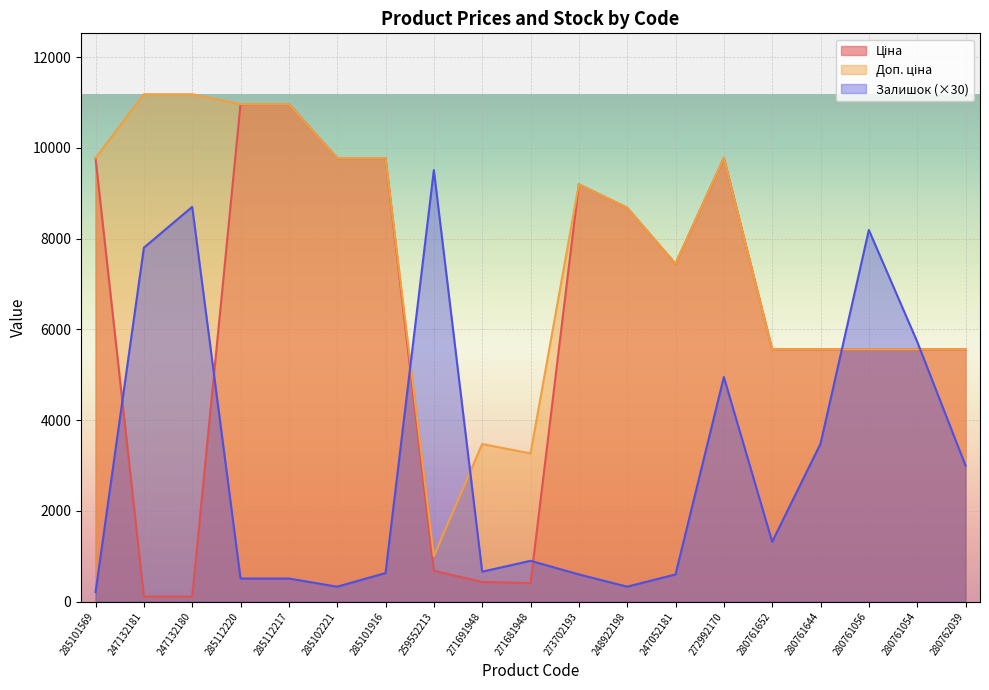

True or false: Залишок has more than 2 interior local peaks.

True